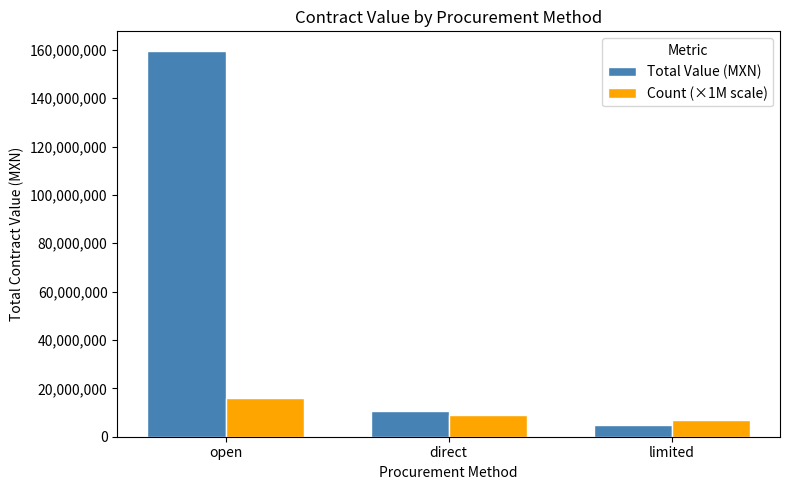

Which series has the largest total across all categories?

Total Value (MXN)